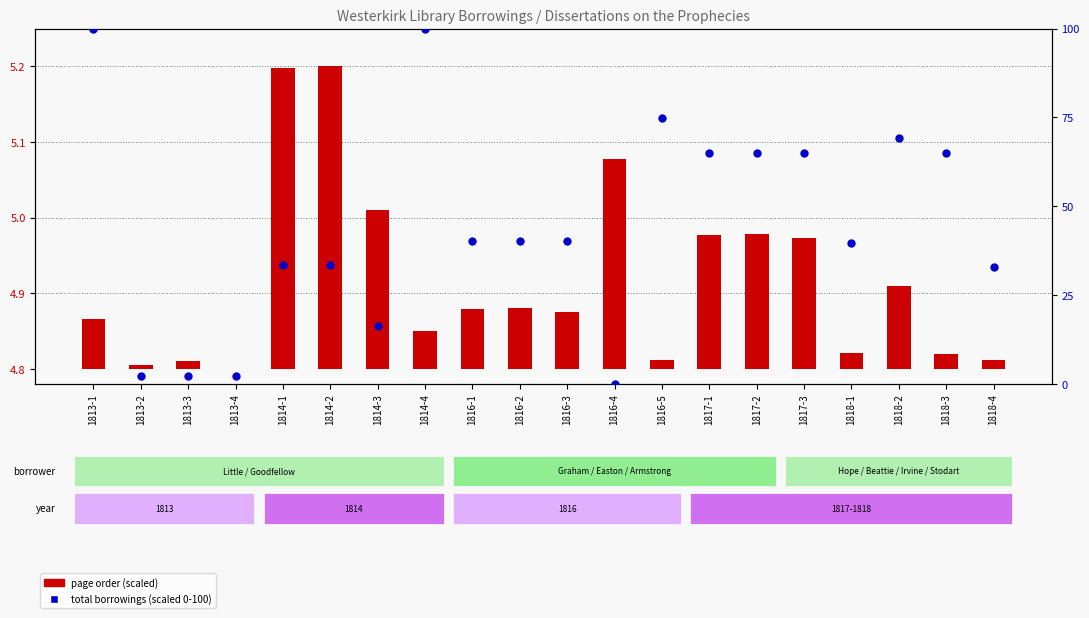

Which series has the largest Y range (max minus min)?

total borrowings (scaled 0-100)